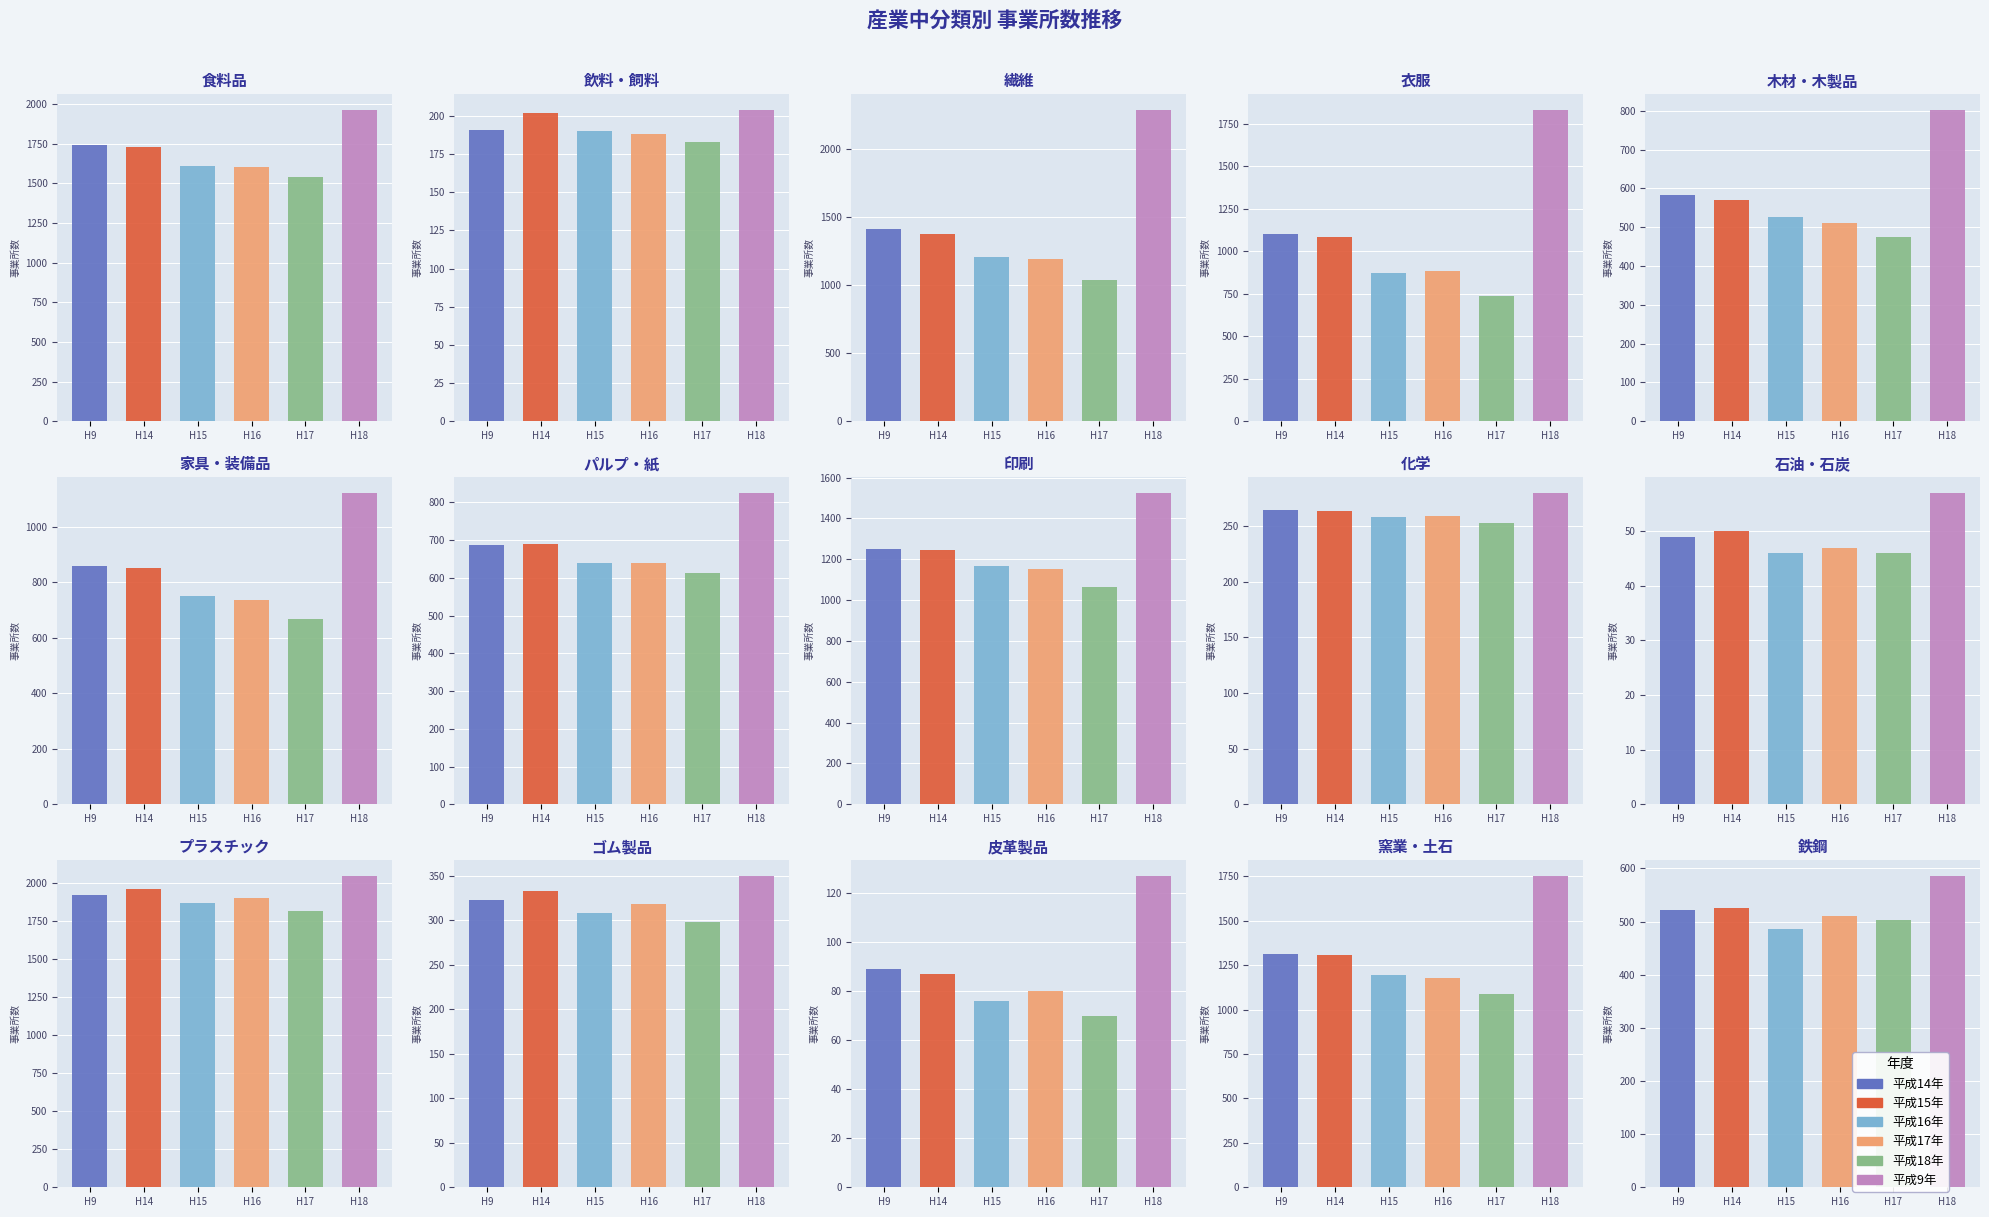

How many values in the 平成18年 series are below 614?

7